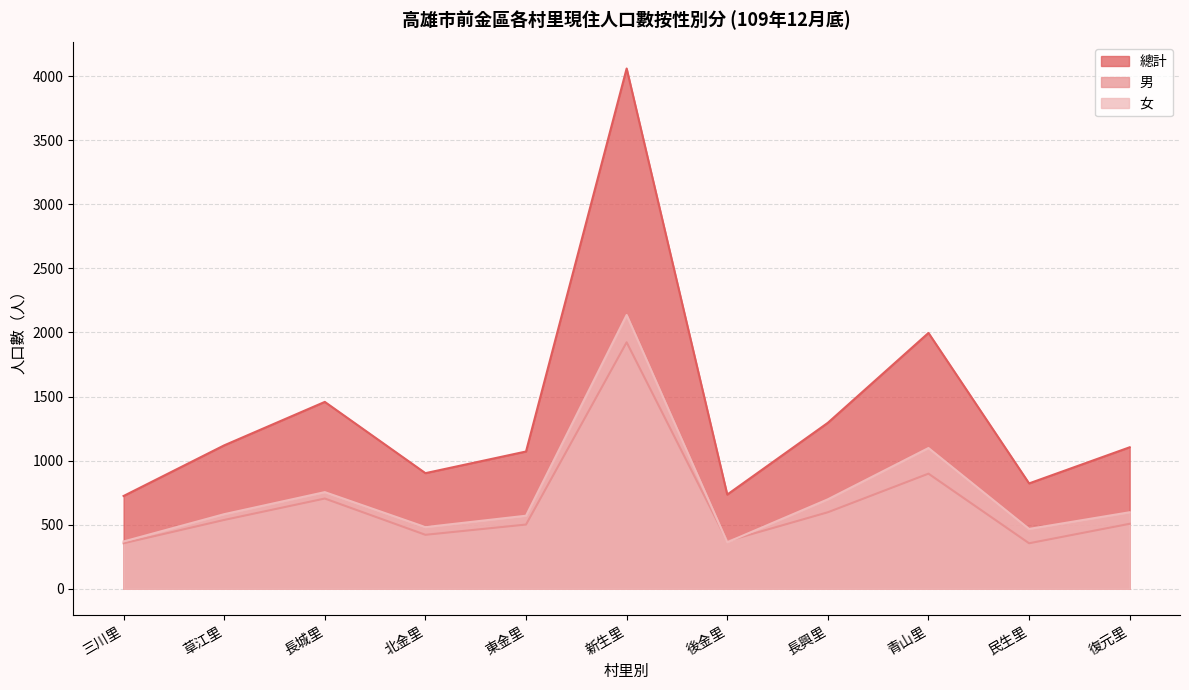

Where is the first local minimum for 總計?

北金里